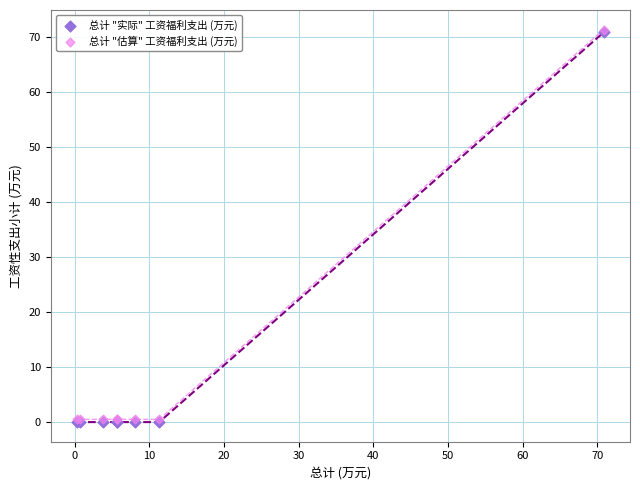

What is the greatest value displayed?

71.3